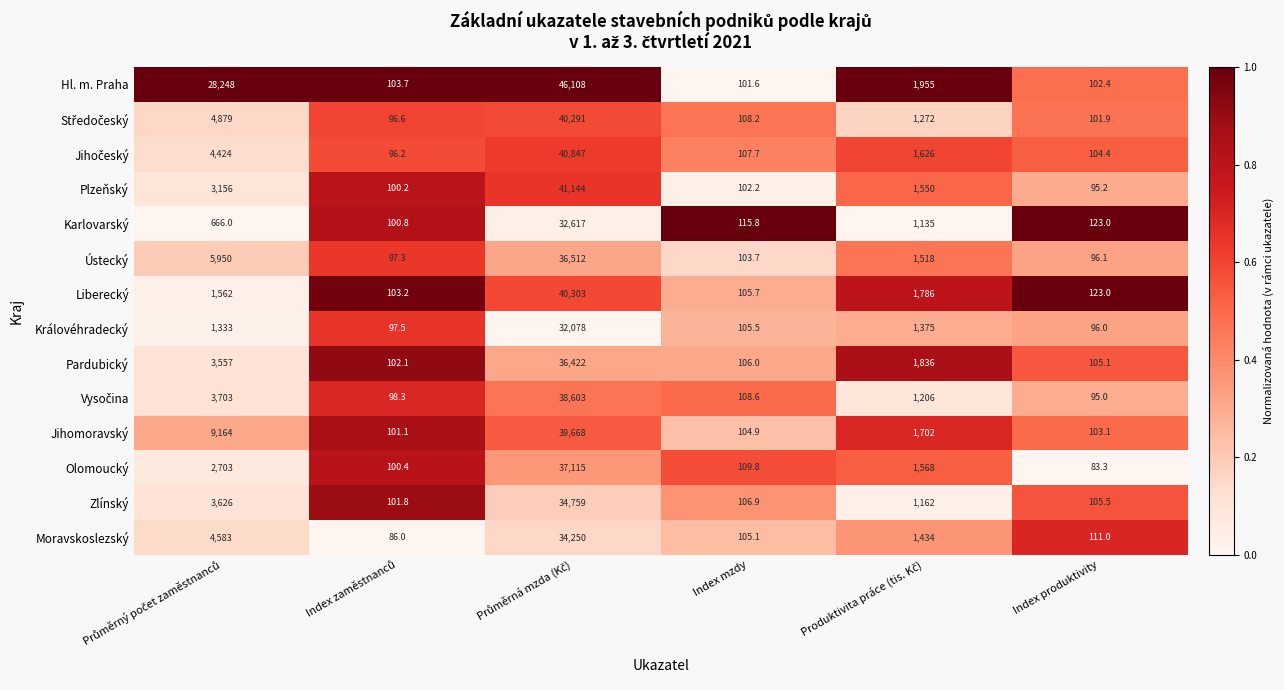

What is the total value across all series at Index produktivity?

1445.0